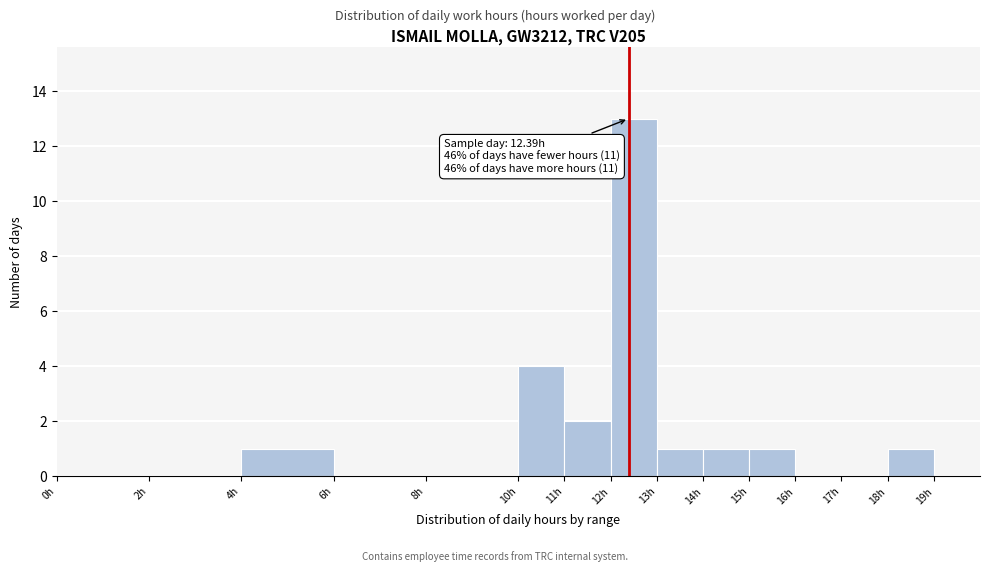

Over which range of the x-axis is the bar tallest?

12 to 13